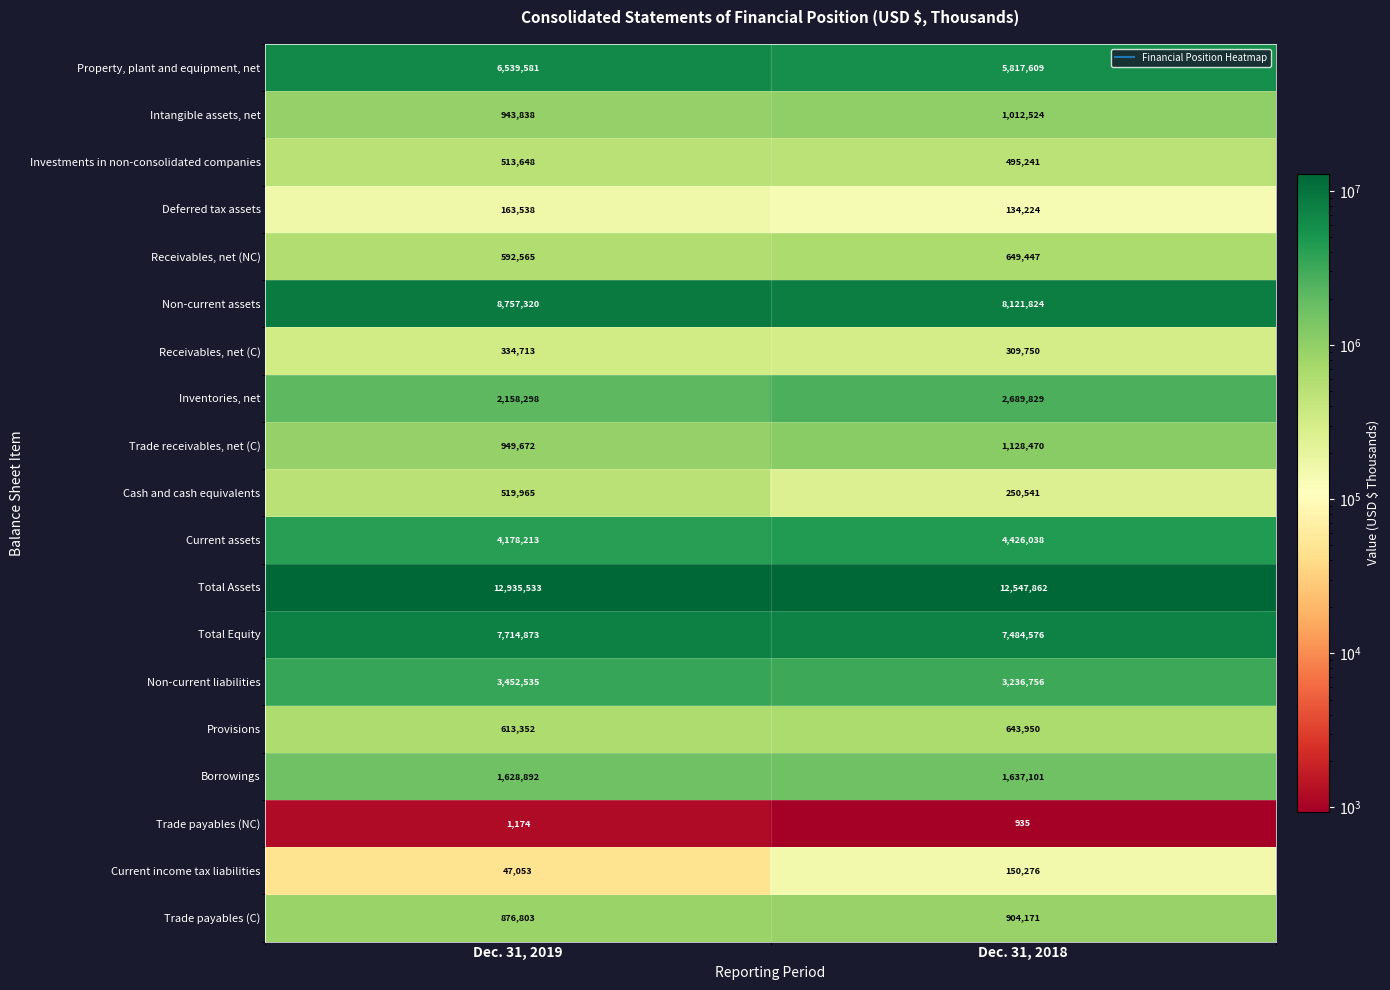

What is the difference between the Trade receivables, net (C) values at Dec. 31, 2018 and Dec. 31, 2019?

178798